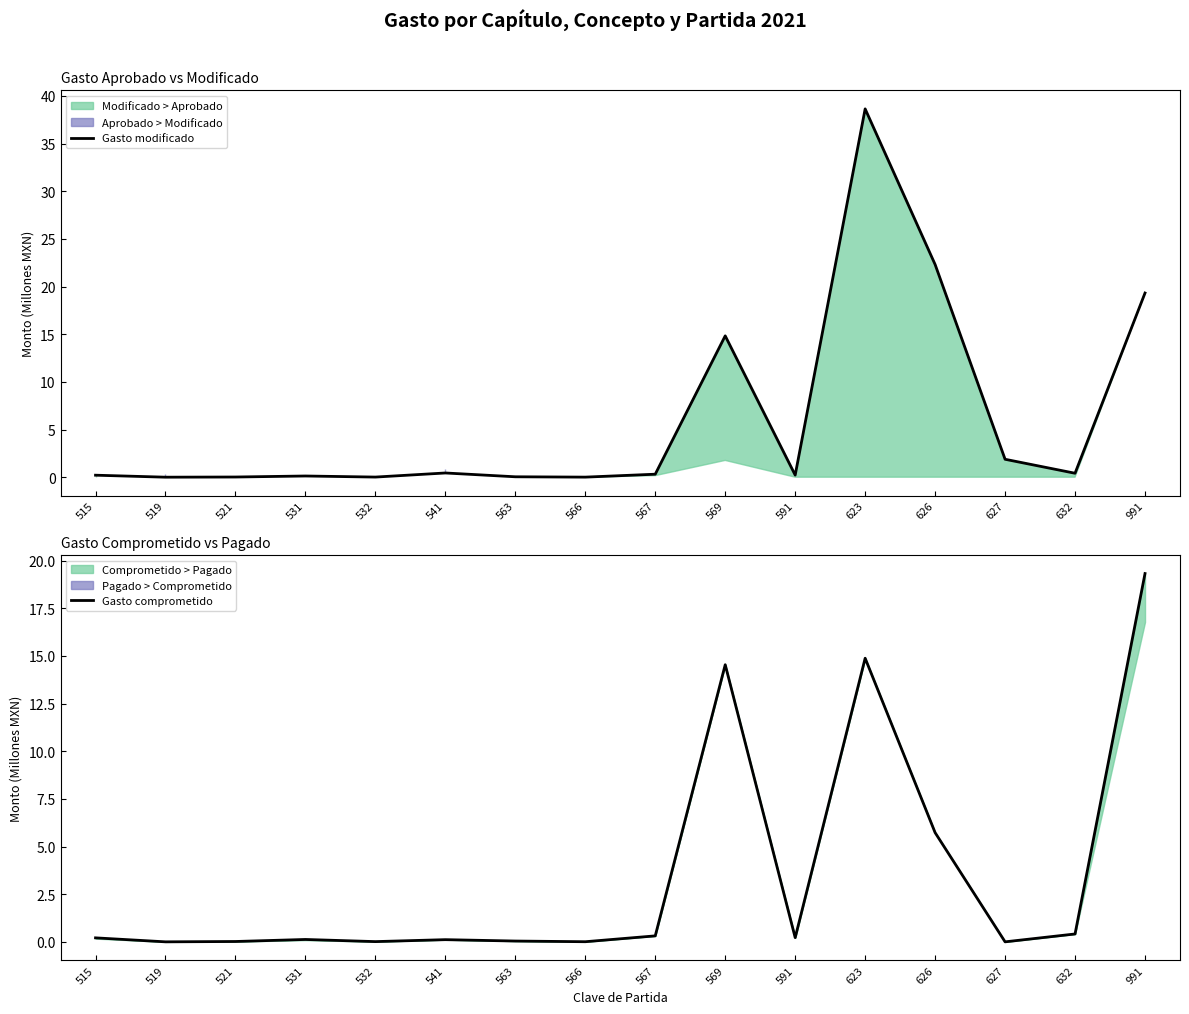

List the series in order of their overall mean, lowest first.

Gasto comprometido, Gasto modificado